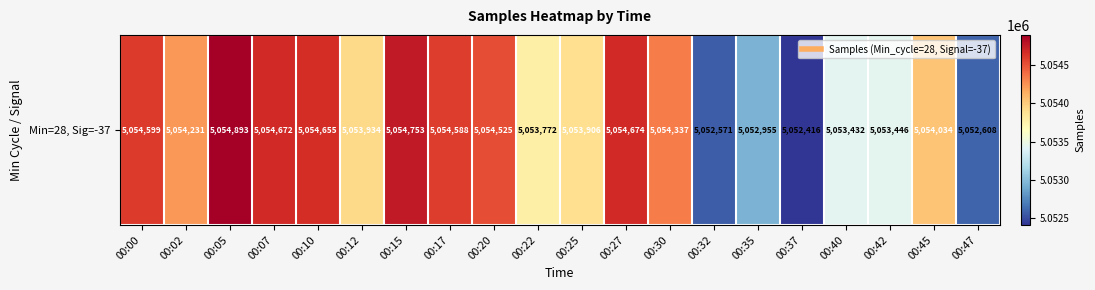

Rank the categories by value from lowest to highest.

00:37, 00:32, 00:47, 00:35, 00:40, 00:42, 00:22, 00:25, 00:12, 00:45, 00:02, 00:30, 00:20, 00:17, 00:00, 00:10, 00:07, 00:27, 00:15, 00:05